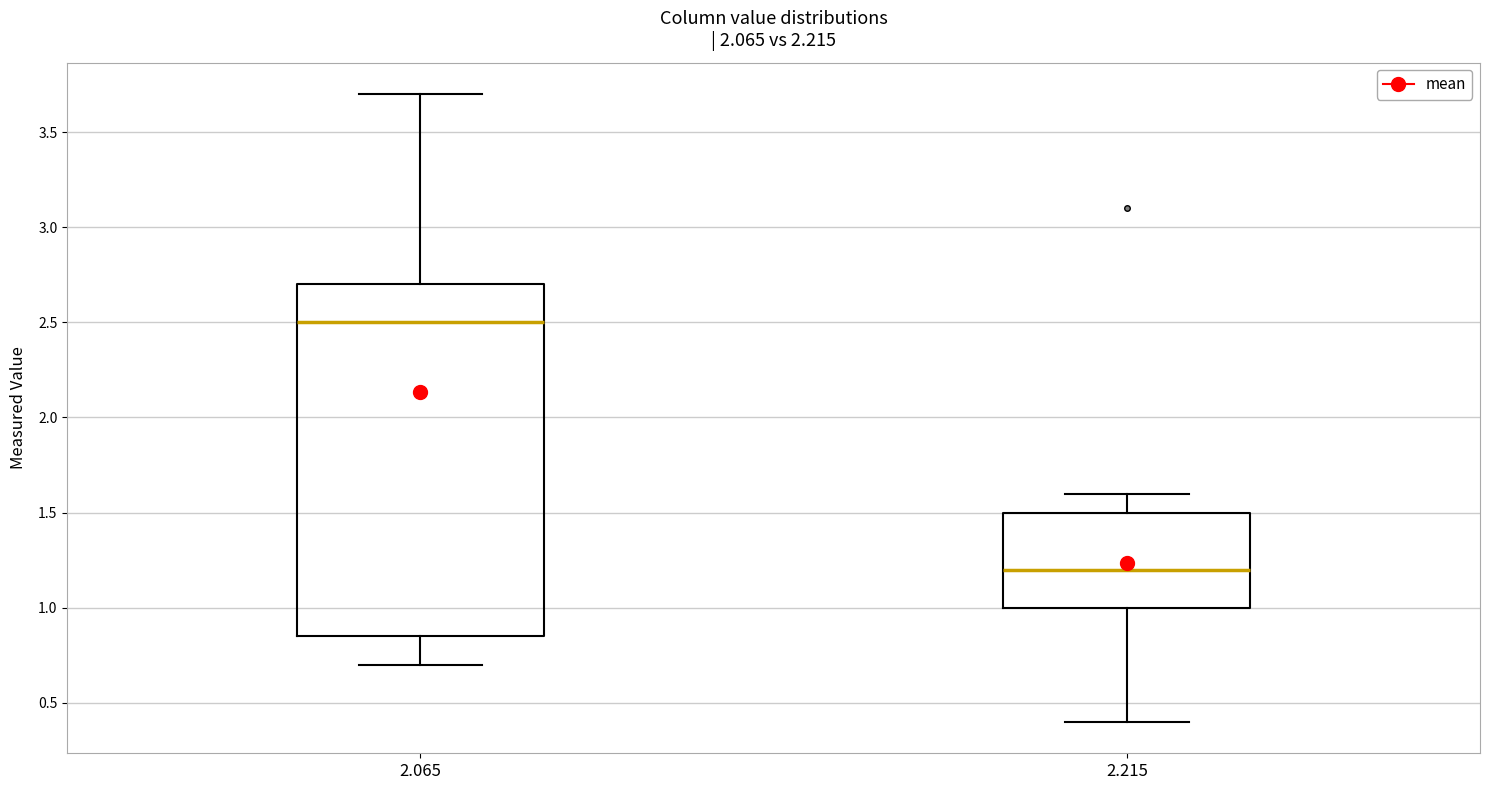

Reading left to right, read every box against the y-axis: the position of its median line, the range the box covers, and the ends of its whiskers. The values are not printed on the chart, so give them approximately, as read against the axis.

2.065: median 2.50, box 0.85 to 2.70, whiskers 0.70 to 3.70
2.215: median 1.20, box 1.00 to 1.50, whiskers 0.40 to 1.60